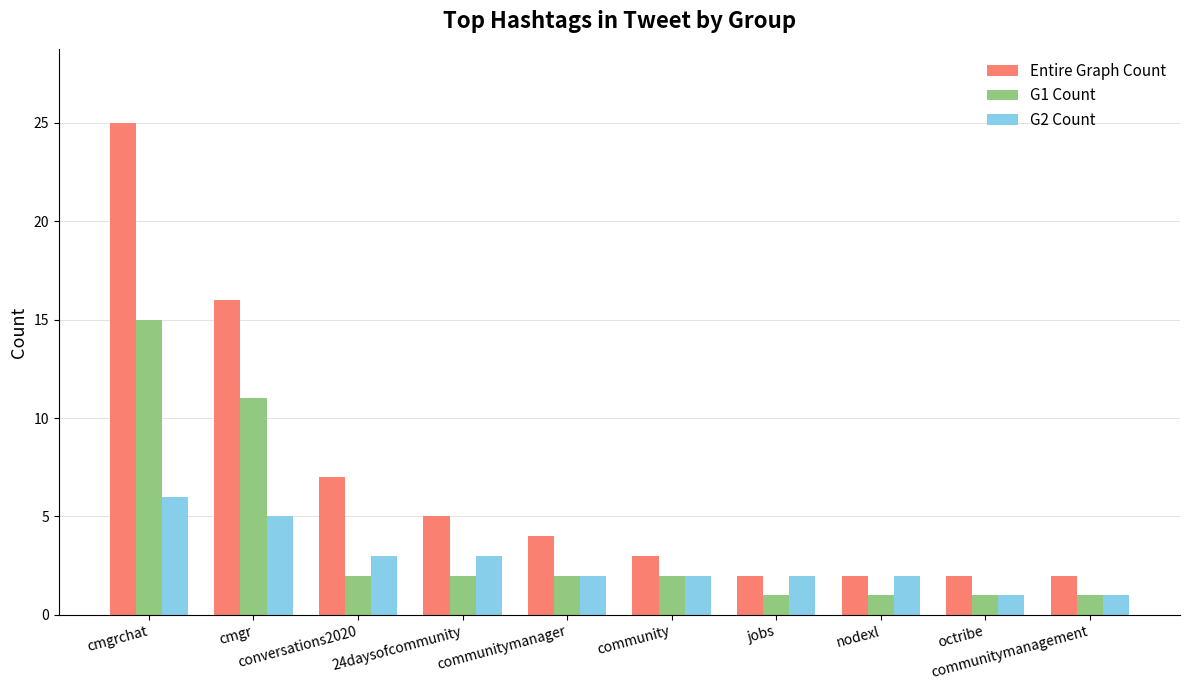

How many bars are there in each group?

3